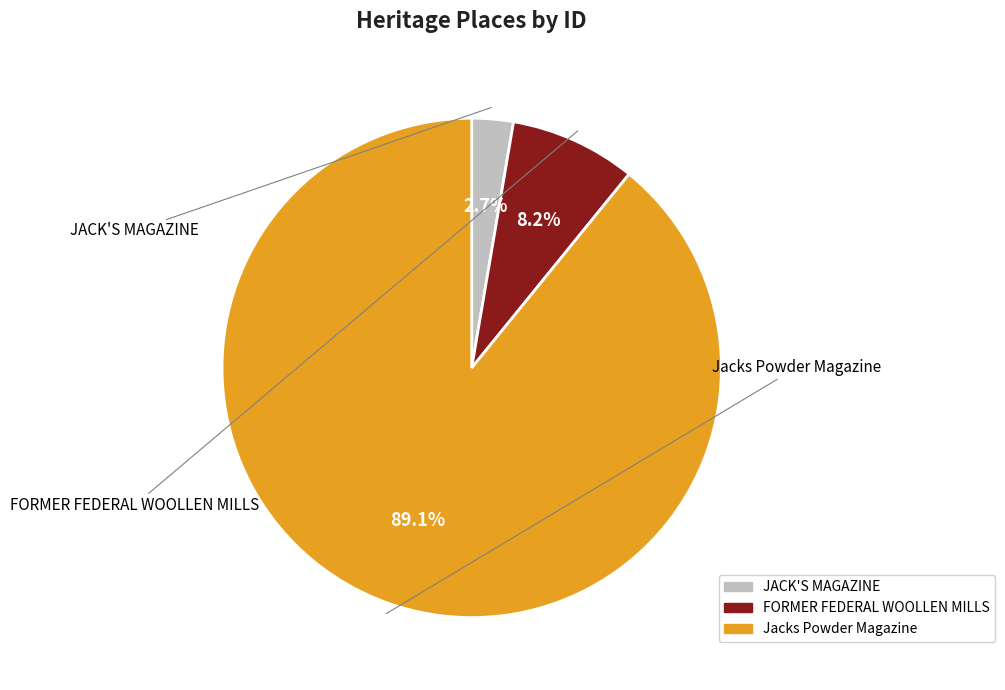

To the nearest percent, what is the difference between the largest and smallest slice percentages?

86%